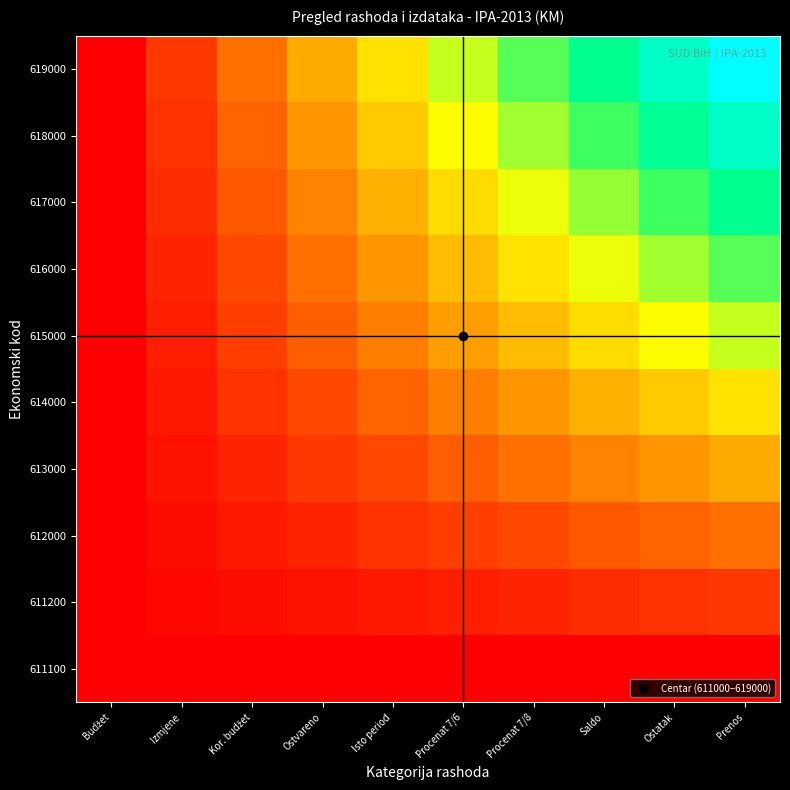

At Prenos, list the series in order from smallest to largest.

611100, 611200, 612000, 613000, 614000, 615000, 616000, 617000, 618000, 619000